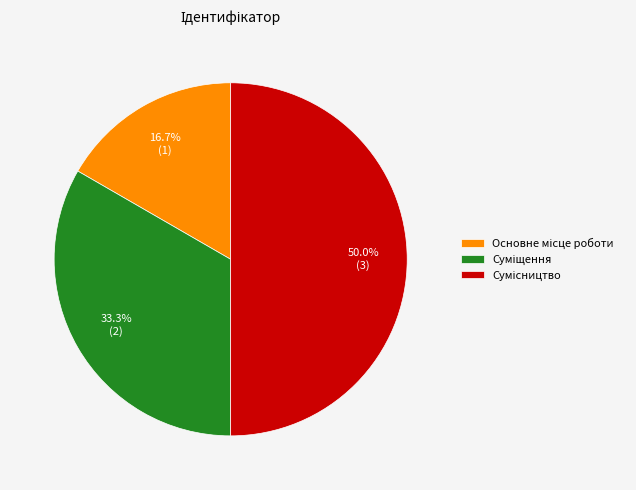

How many slices are in this pie chart?

3